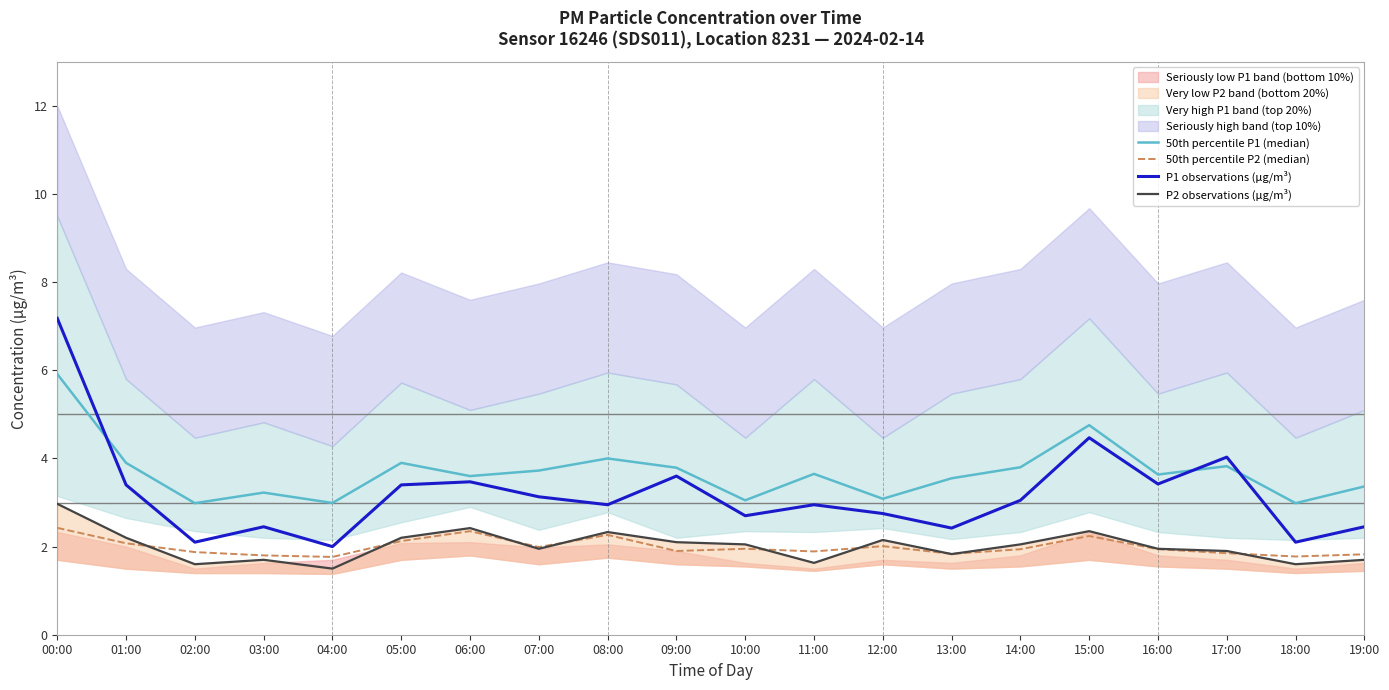

At how many categories does at least one series exceed 2?

20